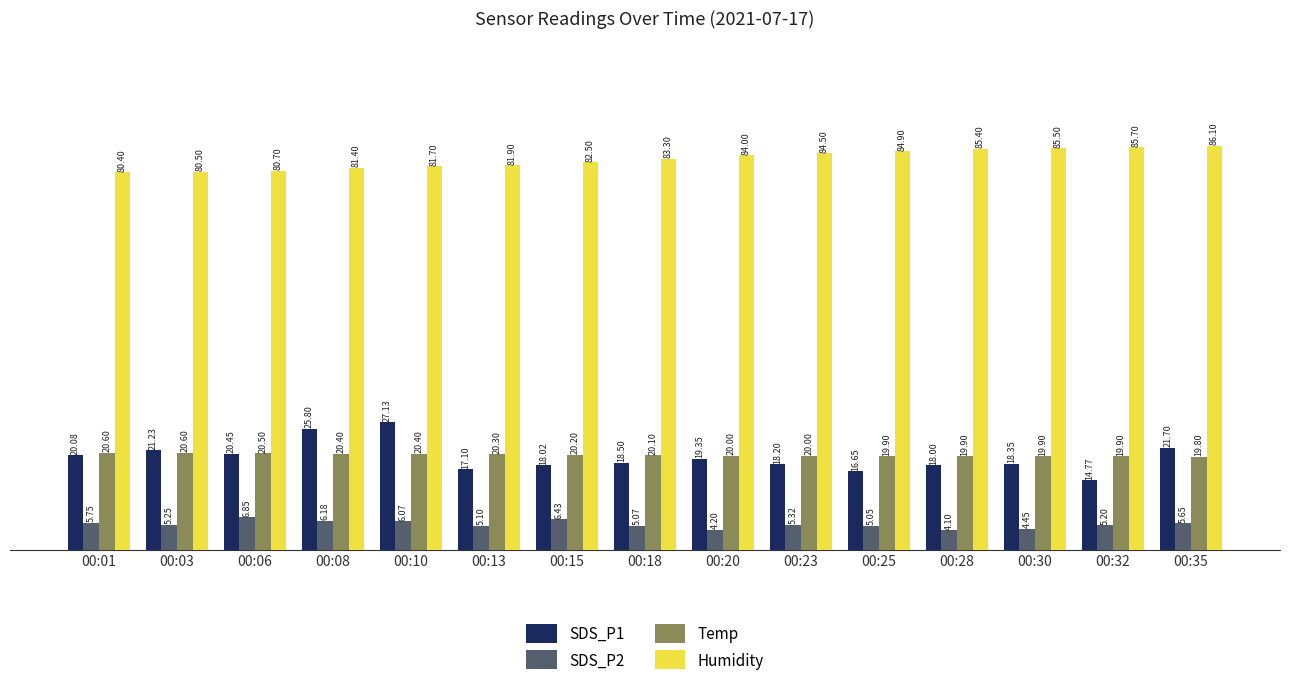

What is the sum of all SDS_P2 values?

80.7